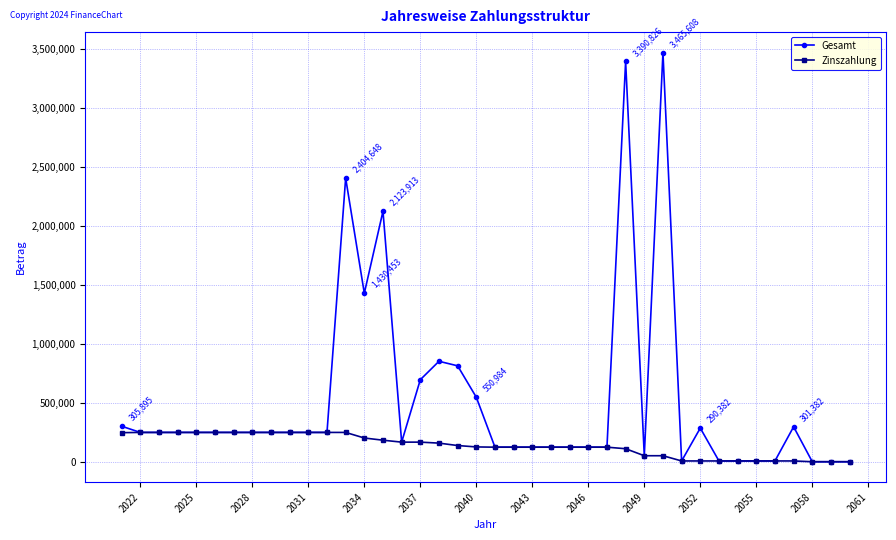

Which series has the largest range (max minus min)?

Gesamt